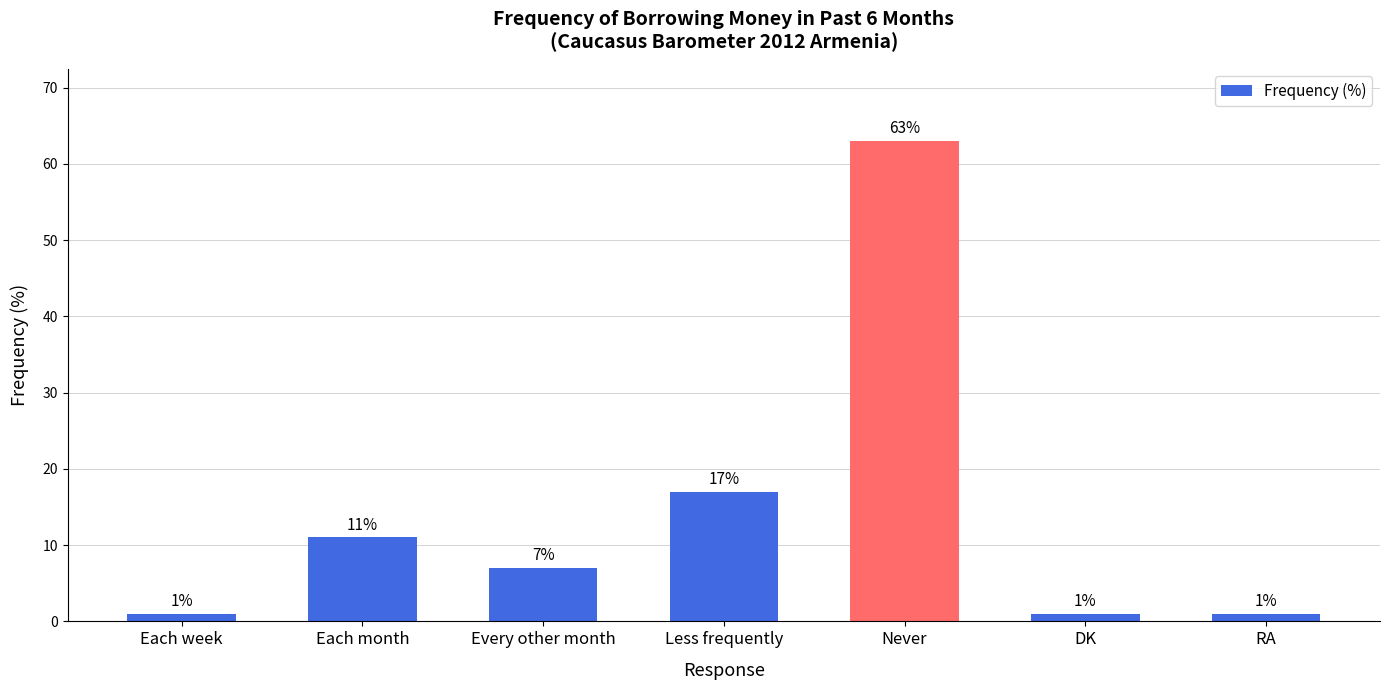

The value at Each month is 11. True or false?

True